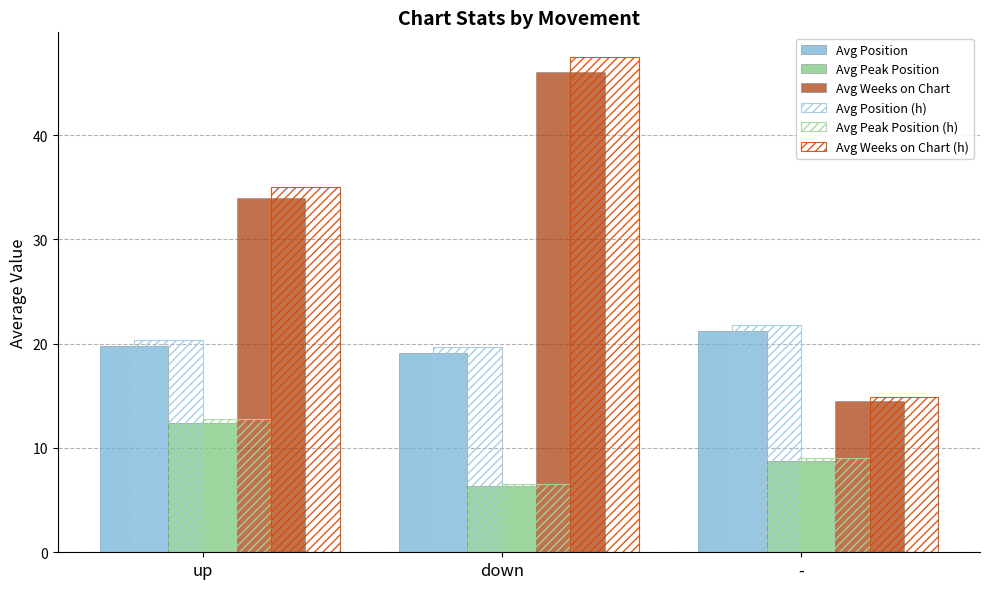

How many bars are there in each group?

6